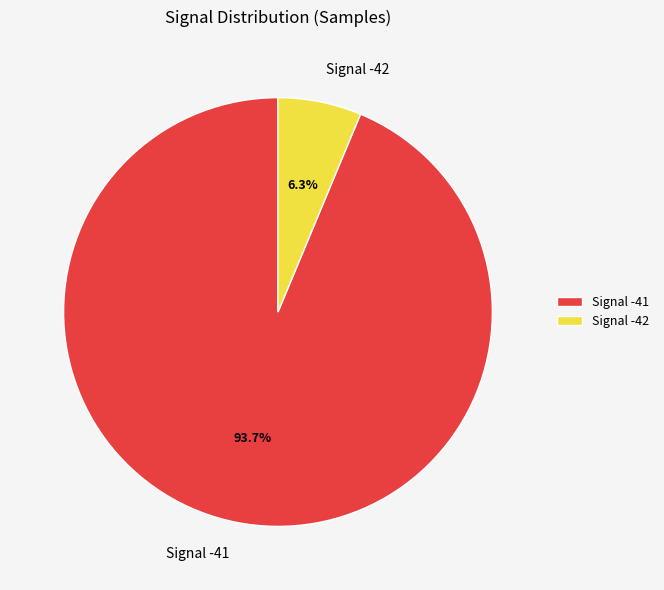

How much of the chart is everything except Signal -41?

6.3%